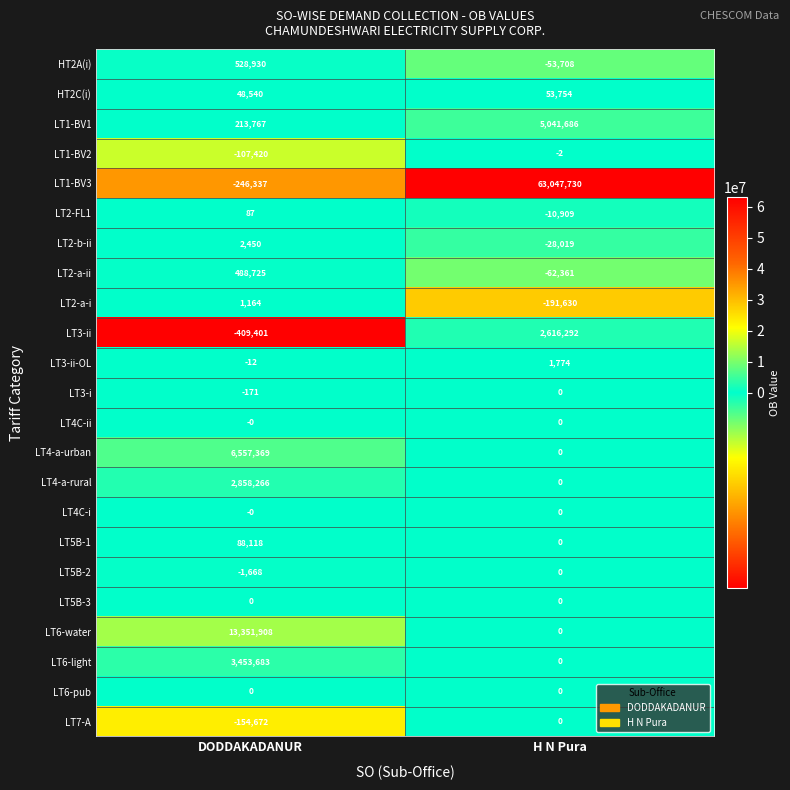

What is the maximum value shown in the chart?

63047730